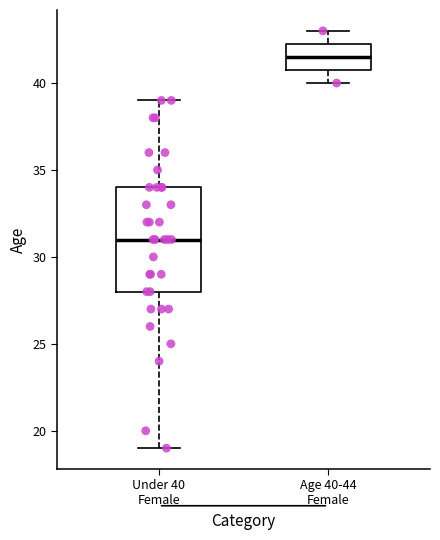

Where does the lower whisker of the box for Under 40 Female end on the y-axis? The values are not printed on the chart, so give them approximately, as read against the axis.

19.0